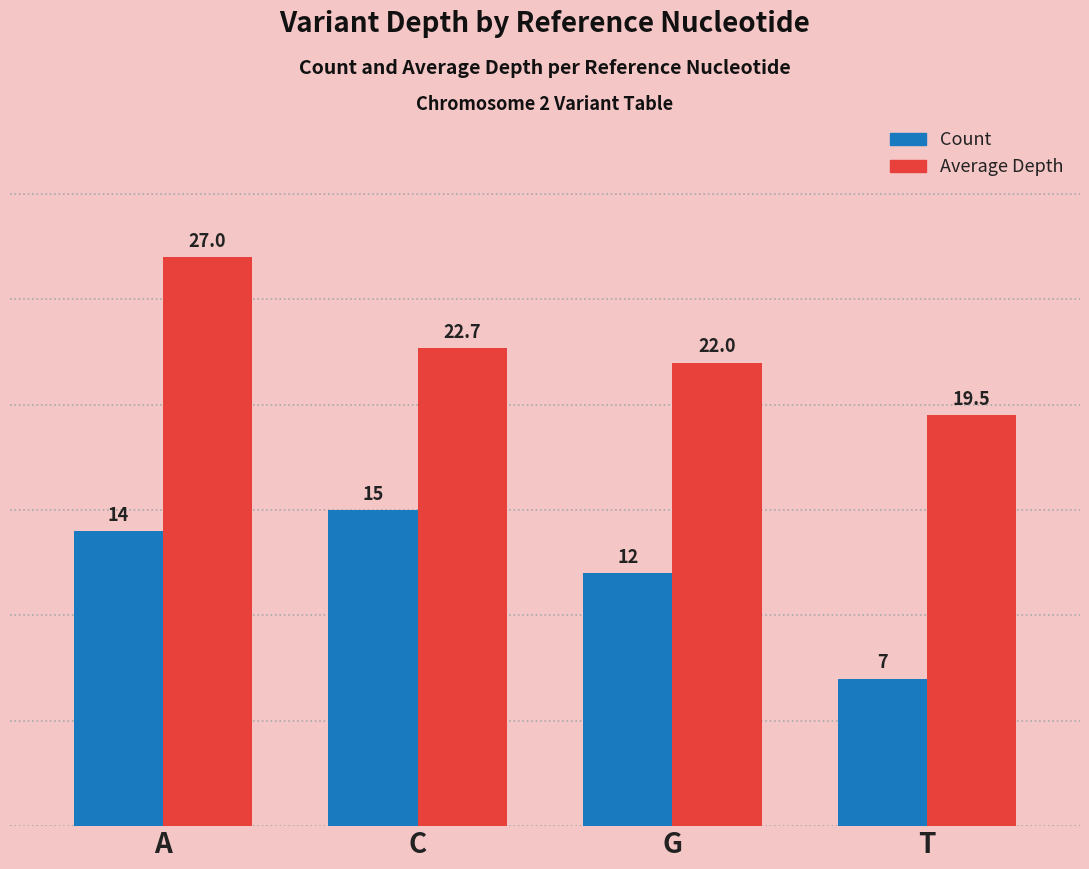

Is the value of Count at G greater than the value of Average Depth at C?

No